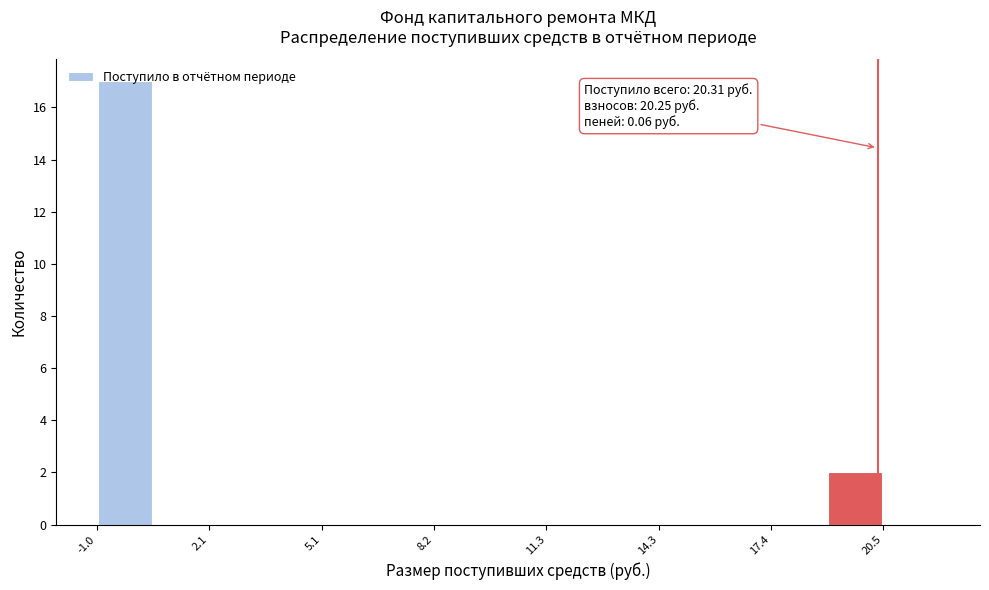

Around what value on the x-axis is the tallest bar? Give the approximate position of its centre, as read against the axis.

0.0